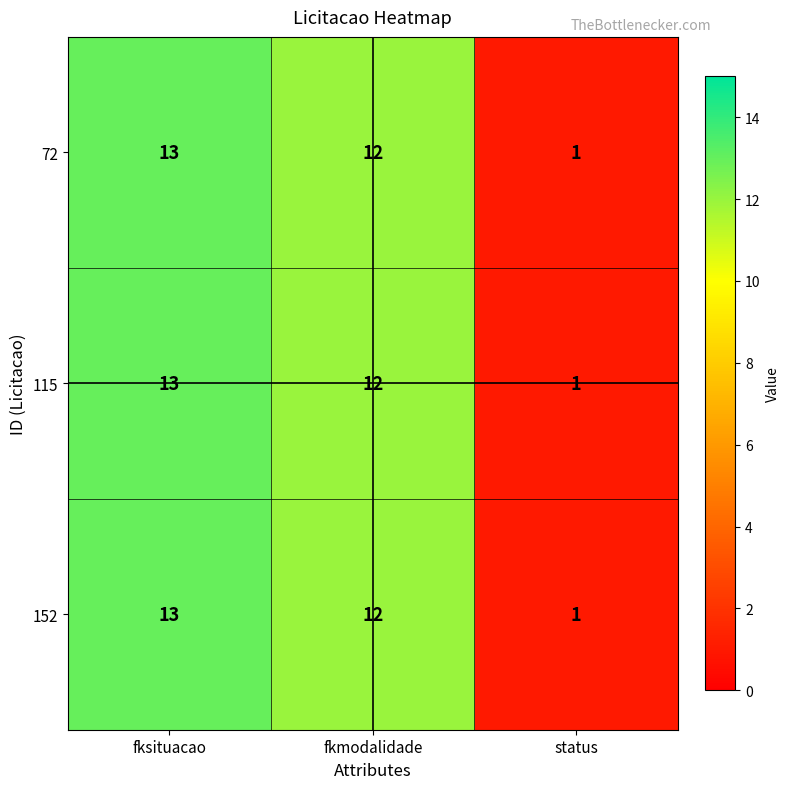

Reading left to right, transcribe all the data shown in this chart.

72: 13	12	1
115: 13	12	1
152: 13	12	1